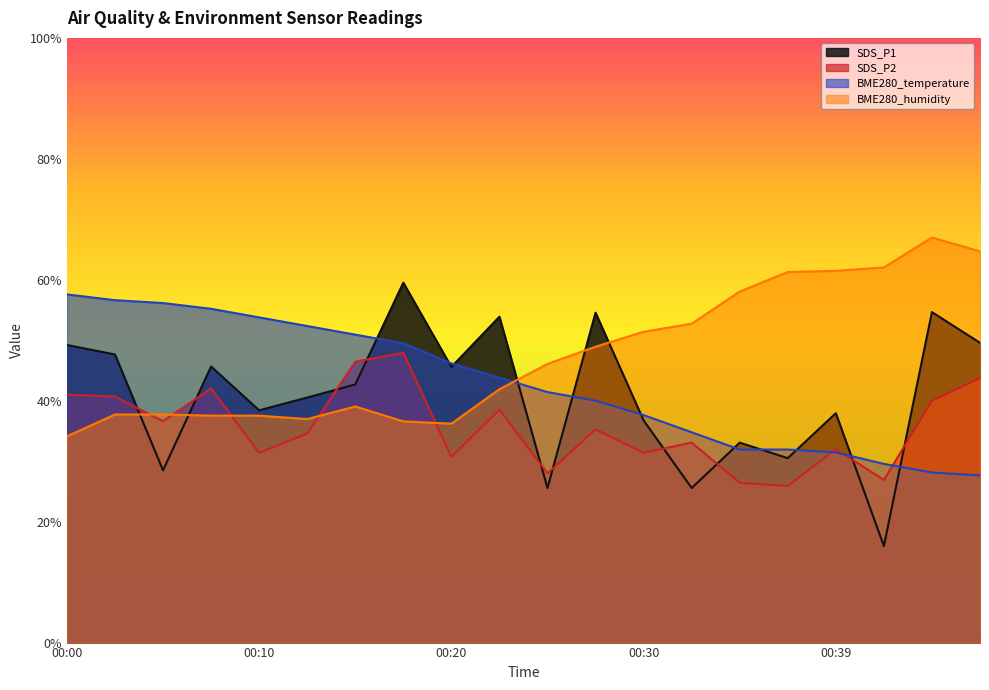

What is the difference between the second highest and minimum values in the SDS_P2 series?

20.6